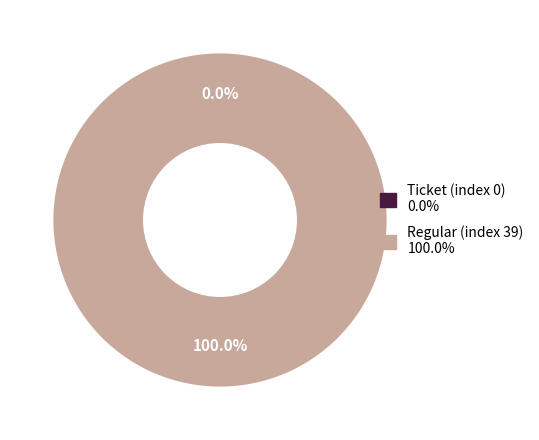

Is it true that Regular (index 39) is 100% of the pie?

True